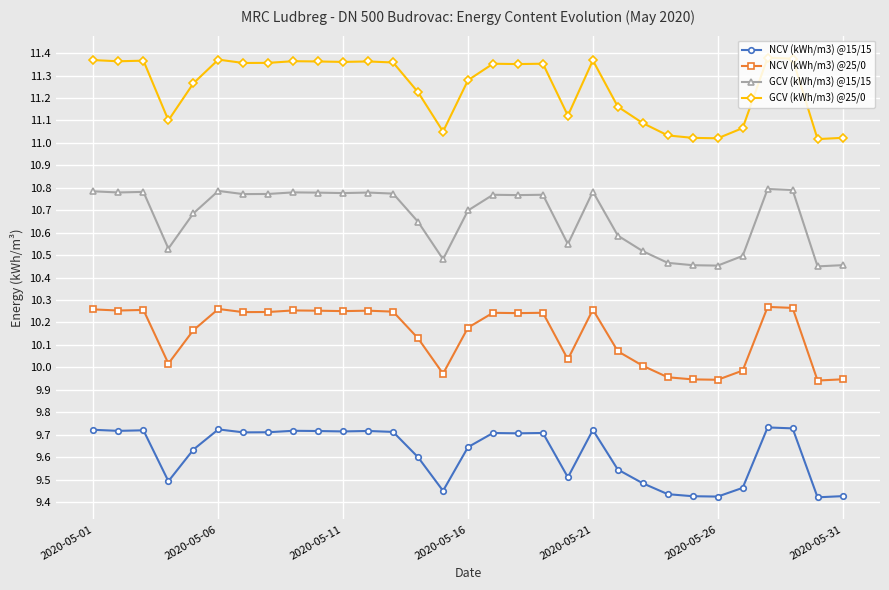

What is the average value of the GCV (kWh/m3) @15/15 series?

10.7